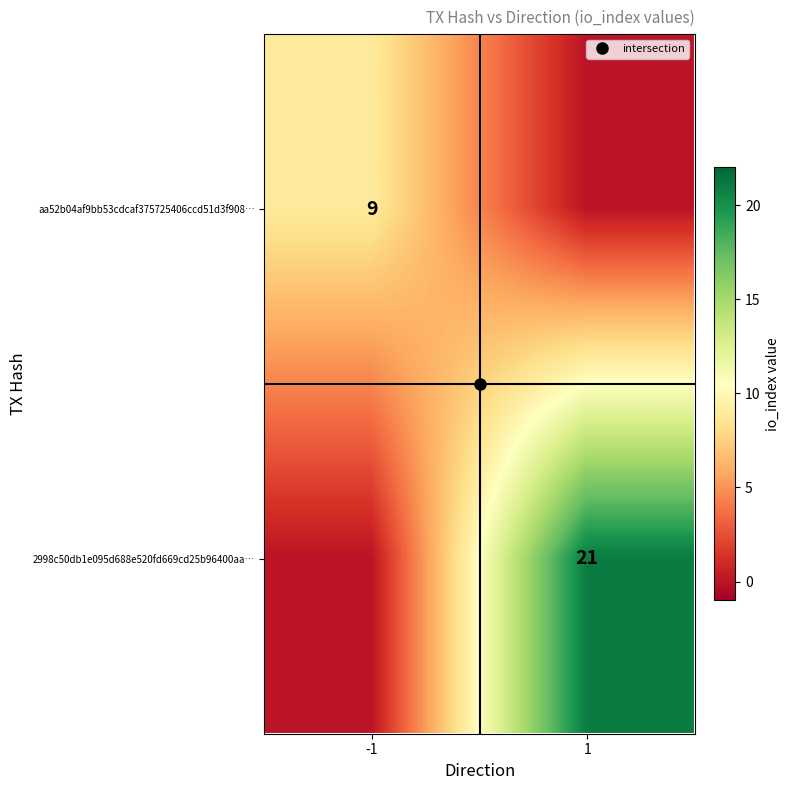

At which label does 2998c50db1e095d688e520fd669cd25b96400aa… reach its peak?

1